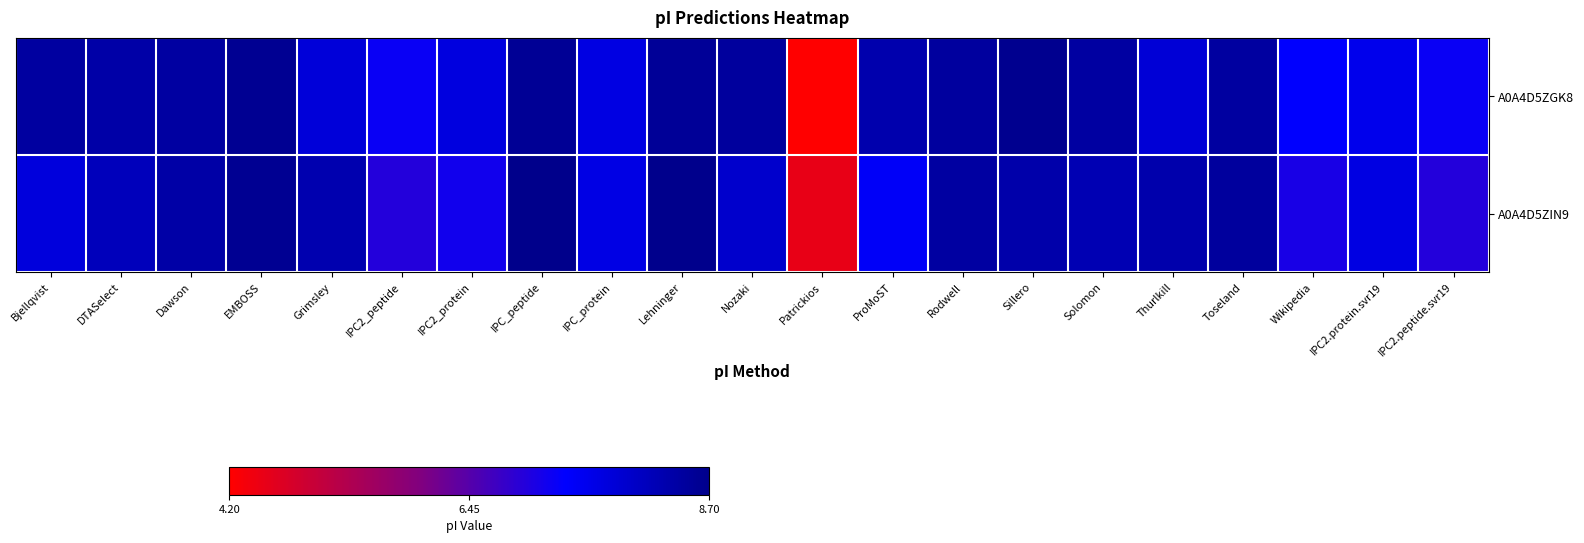

Rank the series by their average value, from lowest to highest.

A0A4D5ZIN9, A0A4D5ZGK8